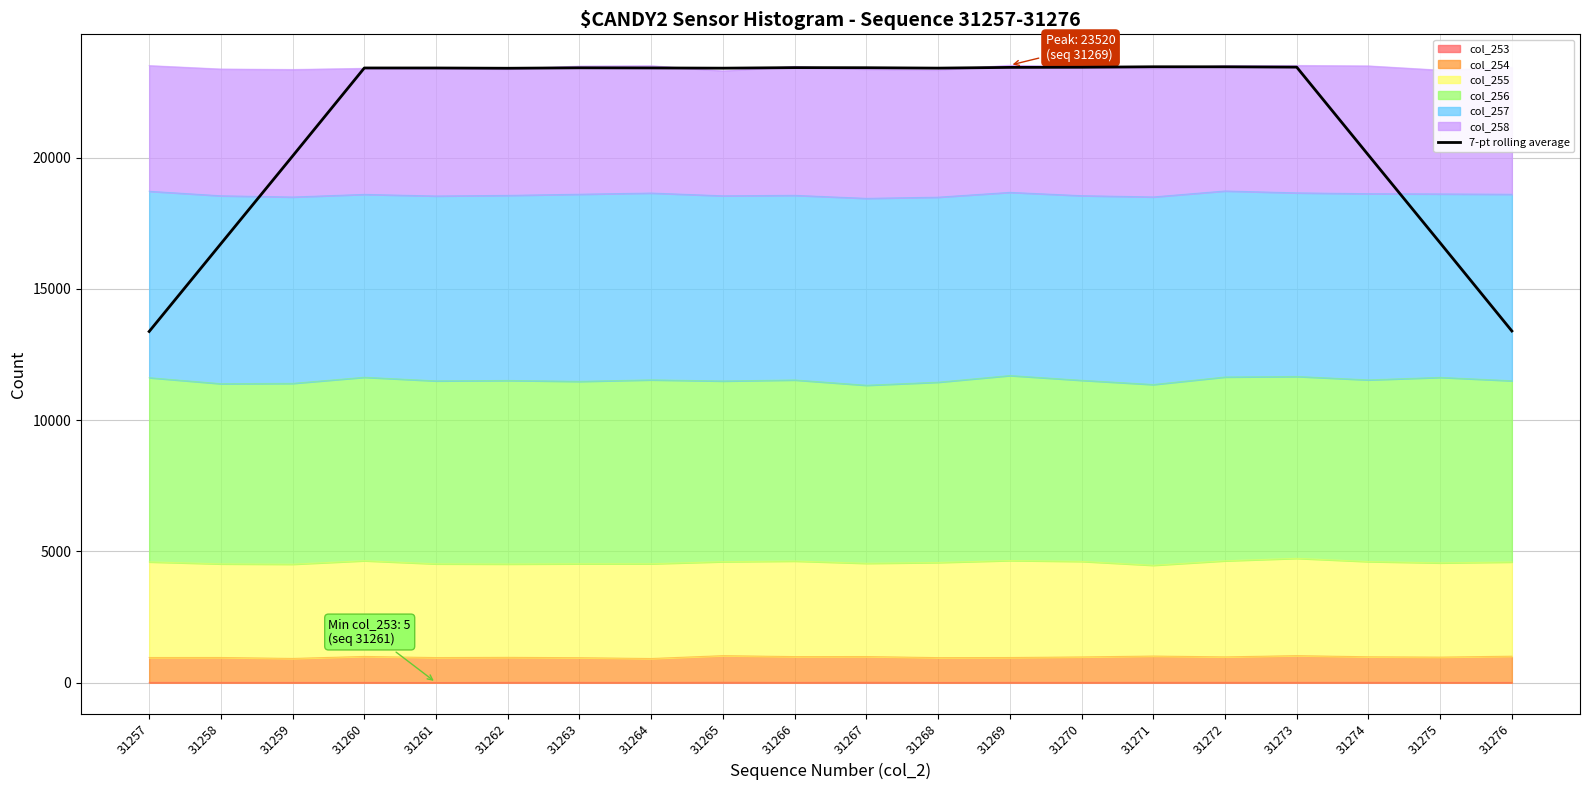

Rank the categories by value from lowest to highest.

31257, 31276, 31258, 31275, 31259, 31274, 31262, 31265, 31268, 31261, 31260, 31264, 31263, 31267, 31266, 31269, 31270, 31273, 31272, 31271